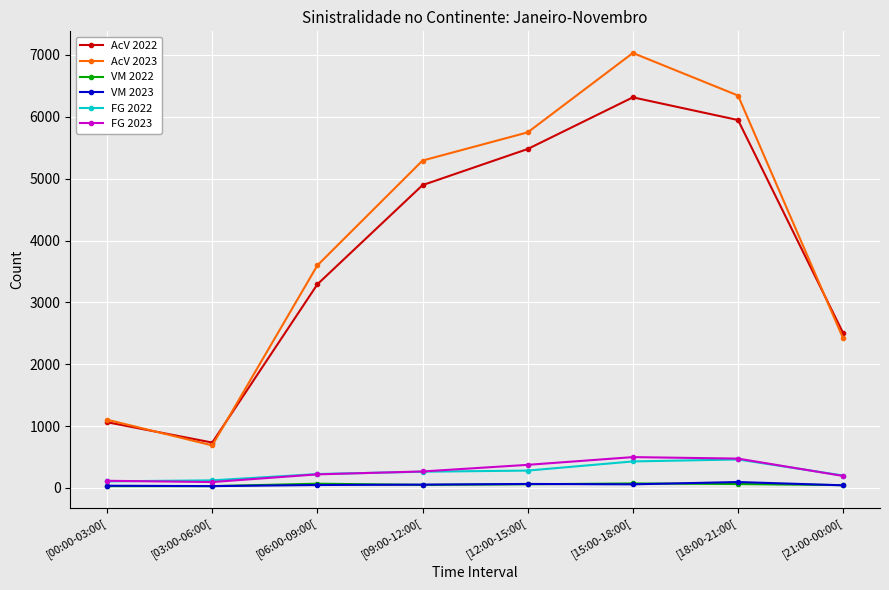

What is the difference between the second highest and second lowest values in the AcV 2022 series?

4885